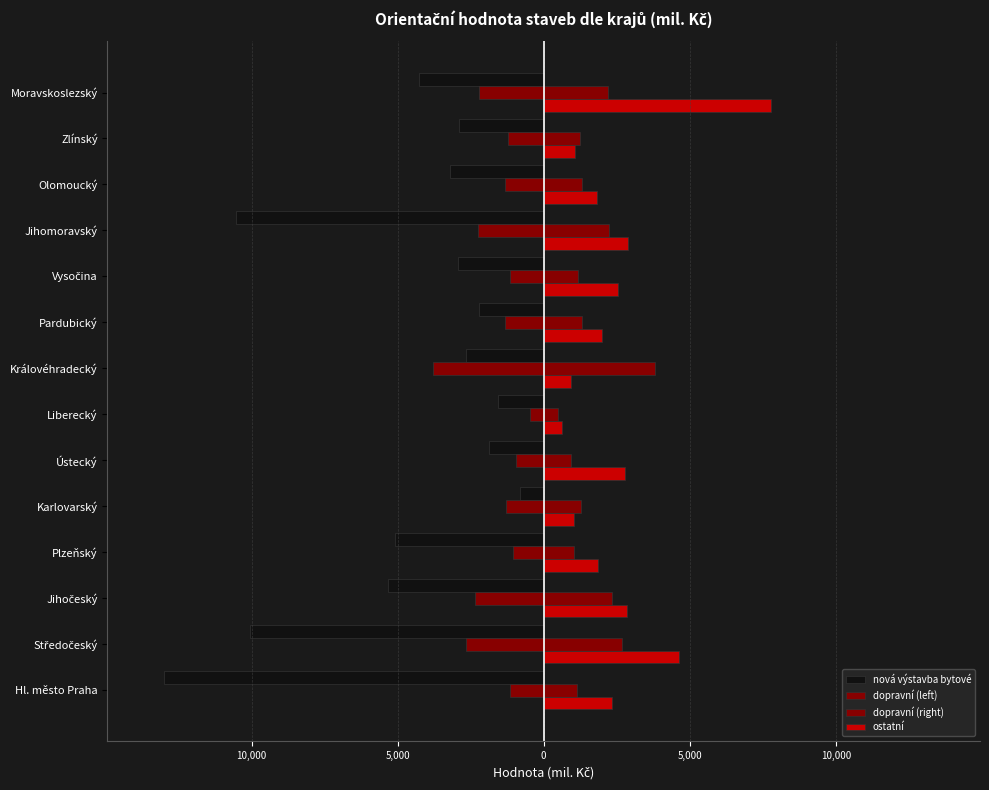

How many data points does each series have?

14